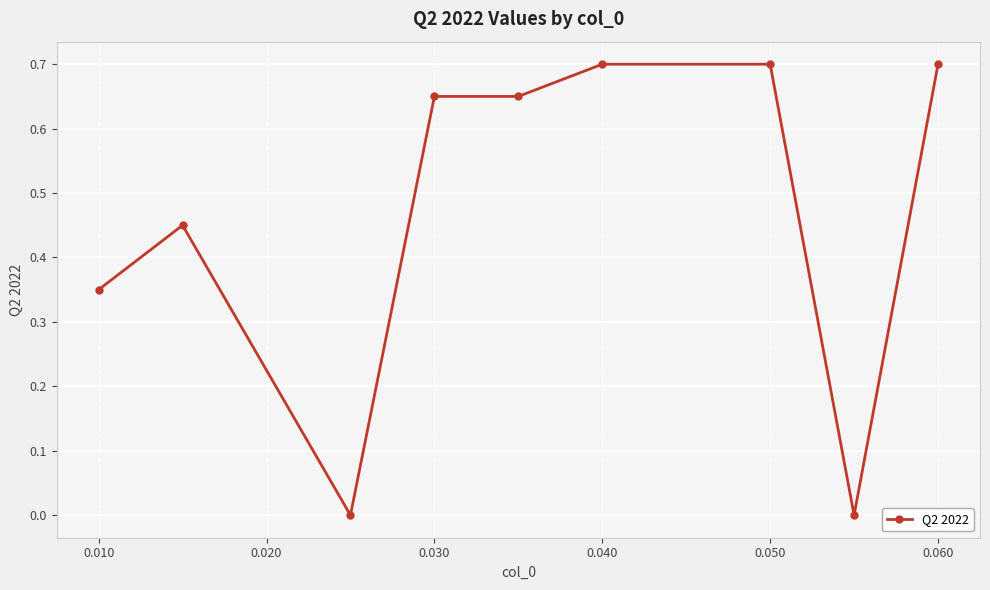

How many categories are shown in the chart?

9